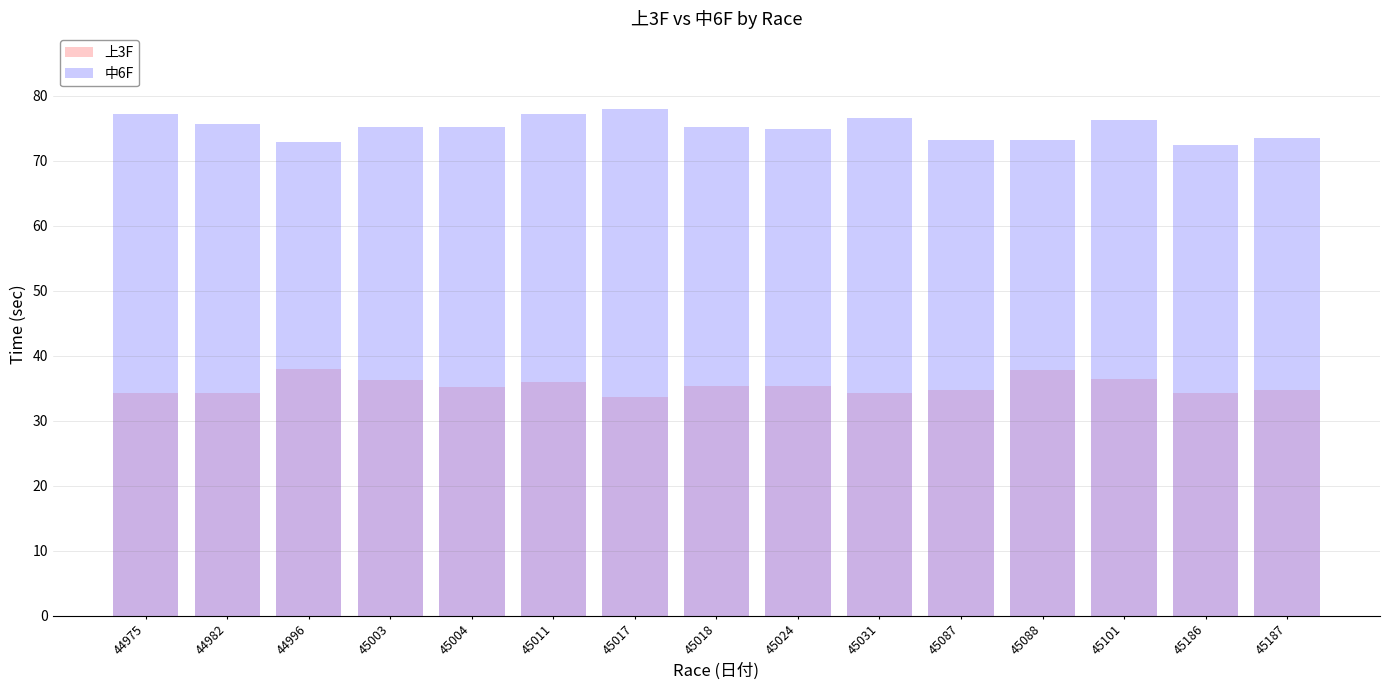

Reading right to left, list all the values displayed in this chart.

上3F: 34.7	34.2	36.4	37.8	34.7	34.2	35.4	35.3	33.7	35.9	35.2	36.2	38.0	34.3	34.2
中6F: 73.5	72.4	76.2	73.1	73.2	76.6	74.9	75.1	77.9	77.1	75.1	75.2	72.9	75.6	77.2